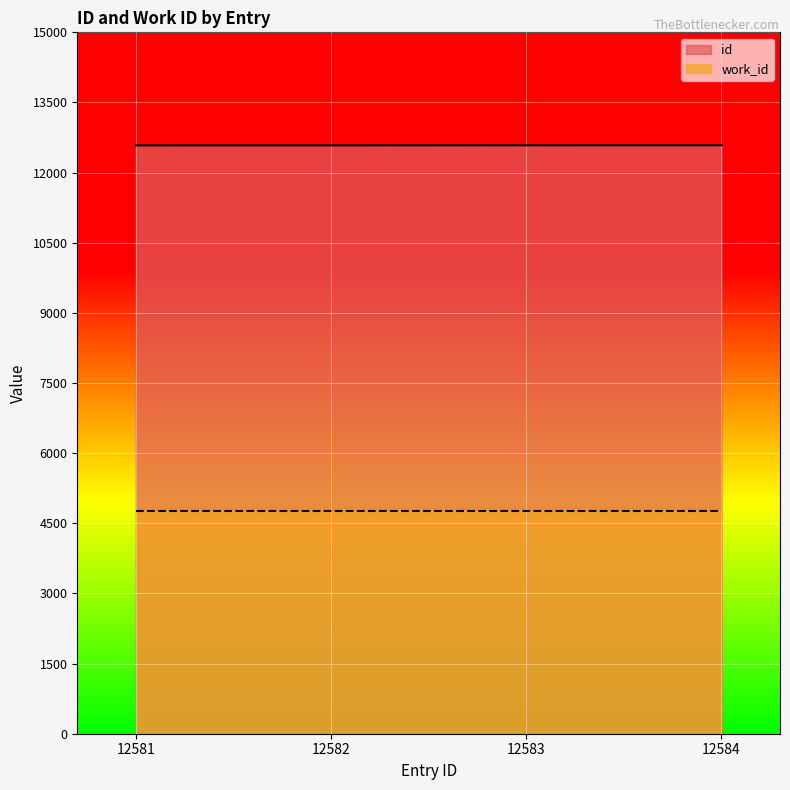

At how many categories does at least one series exceed 9149?

4